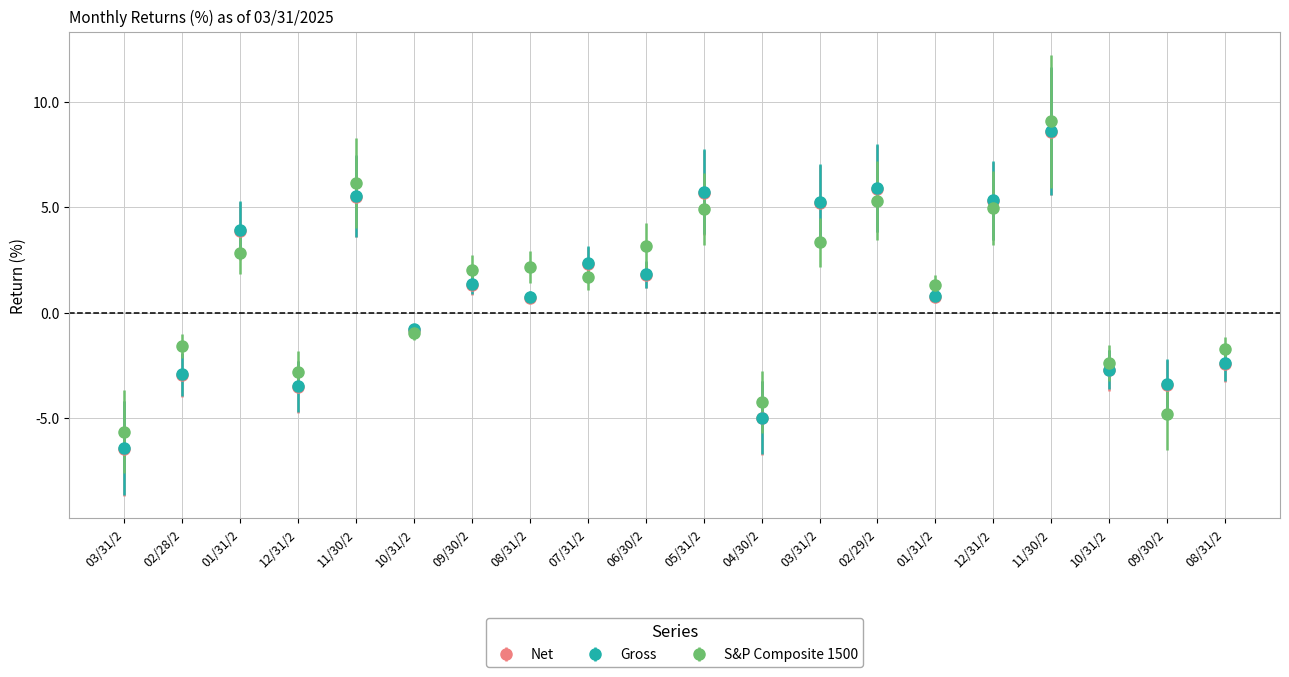

How many lines are shown in the chart?

3